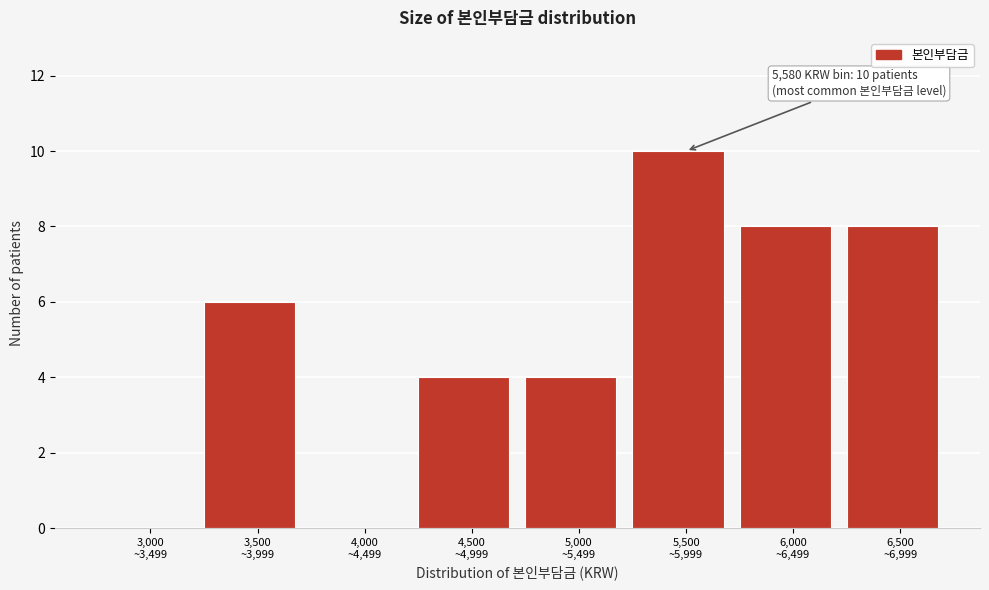

What is the sum of all values?

40